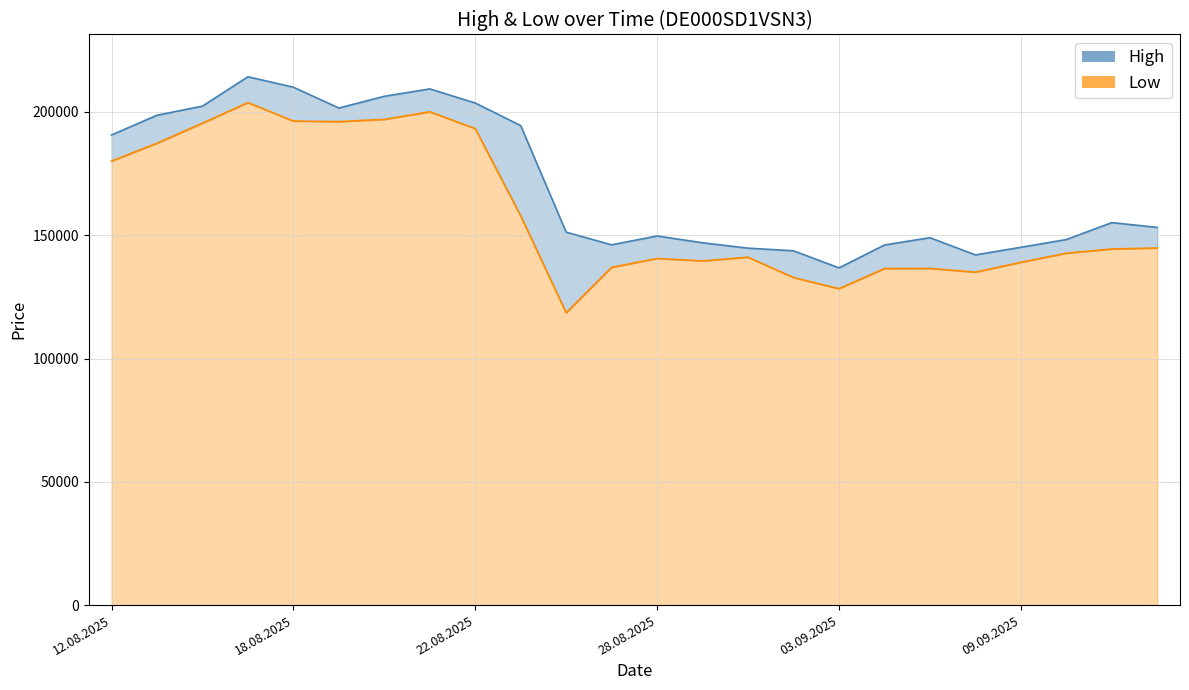

What is the difference between the High values at 19.08.2025 and 18.08.2025?

8435